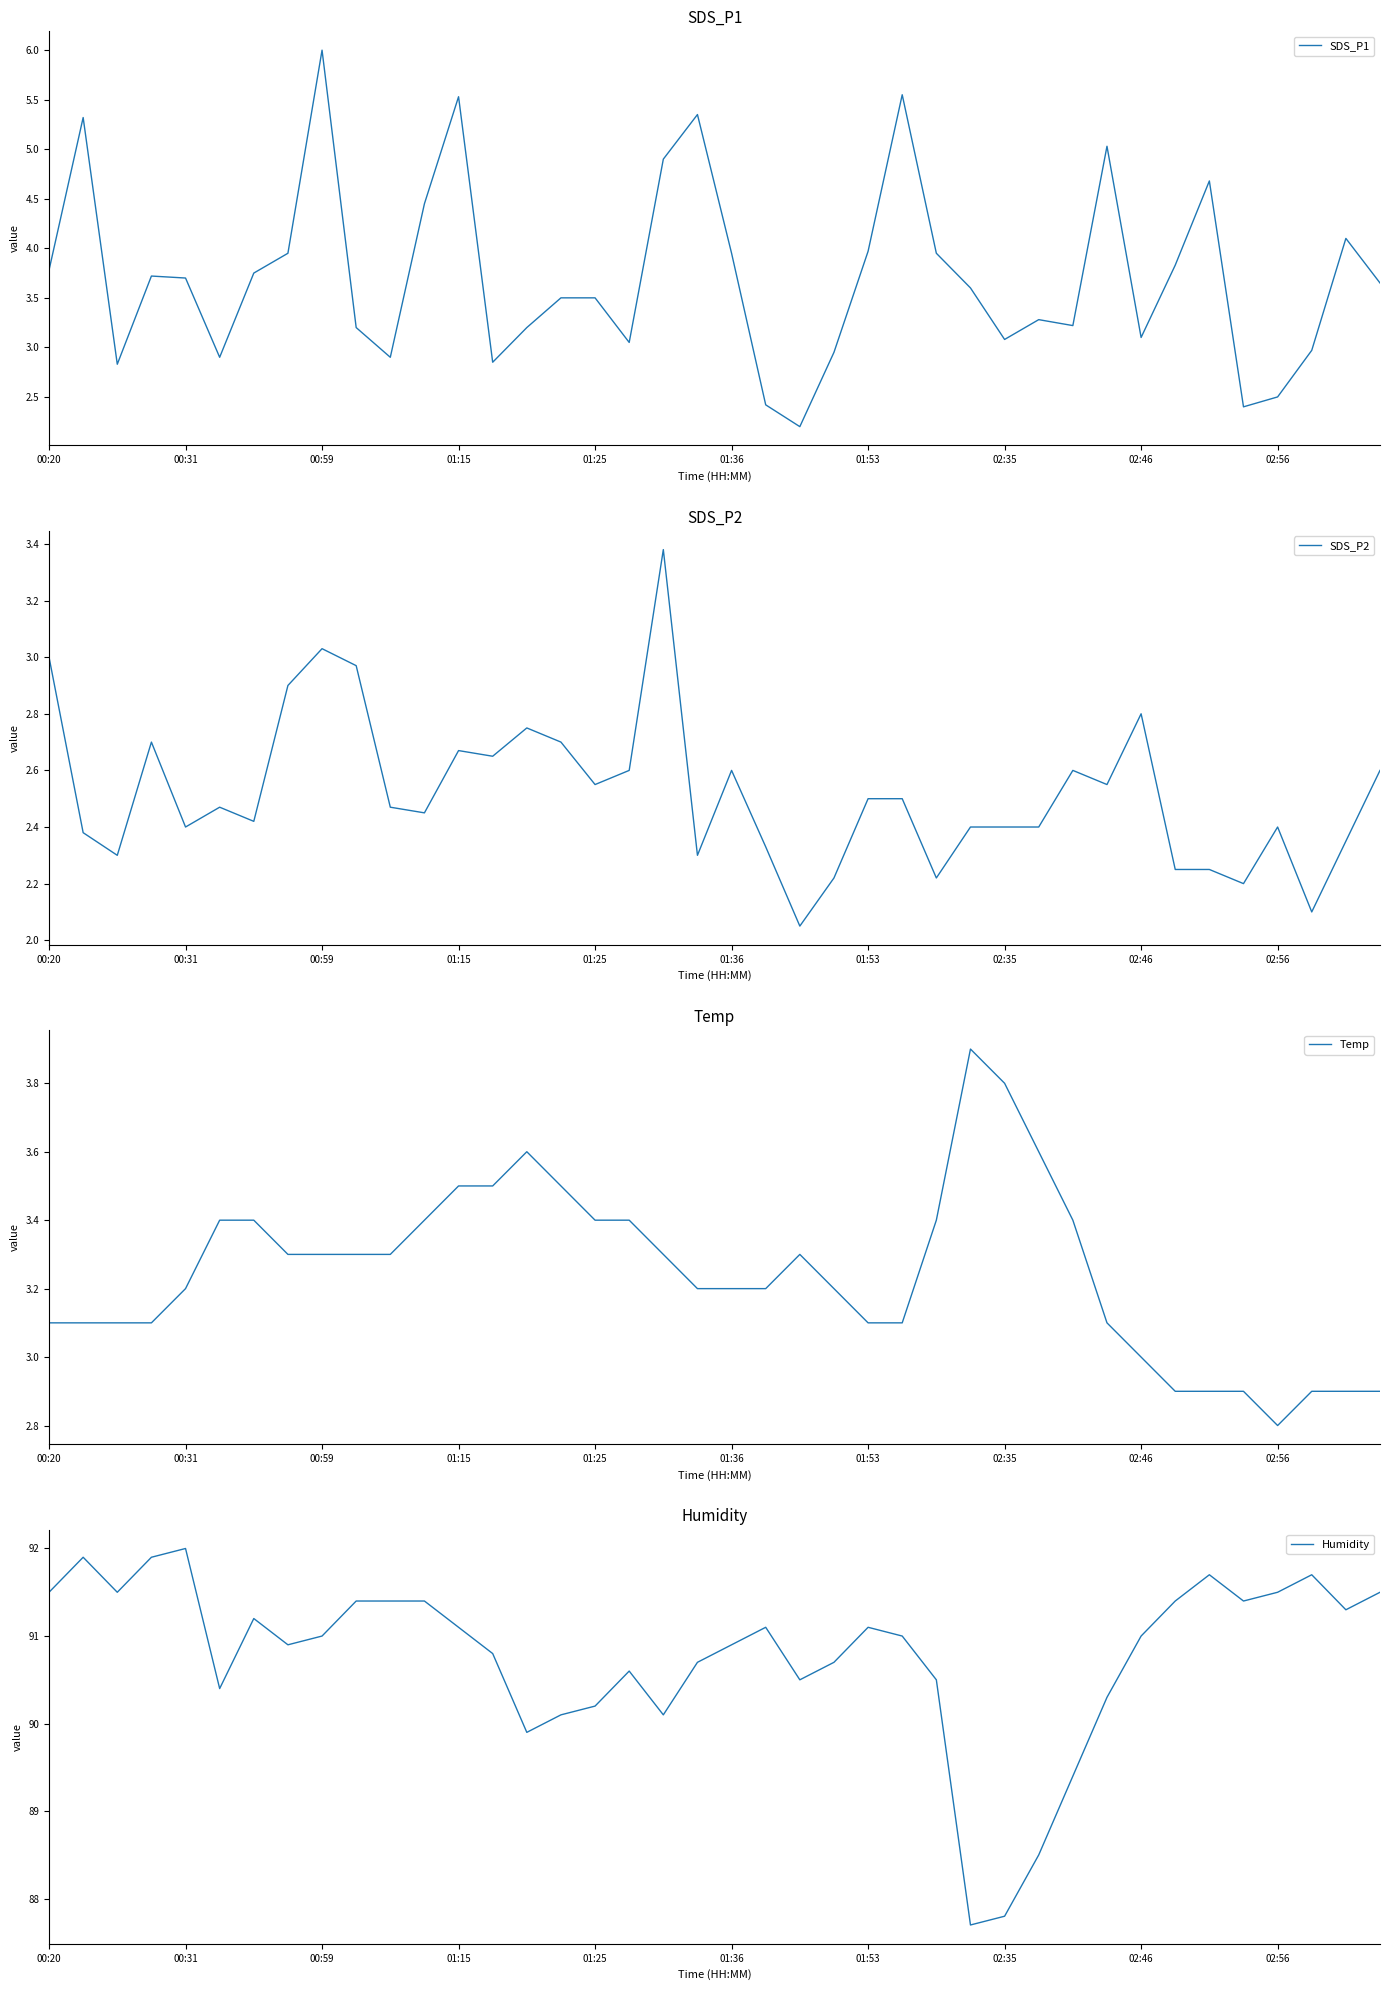

What is the sum of the SDS_P1 values at 02:35 and 01:36?

7.0